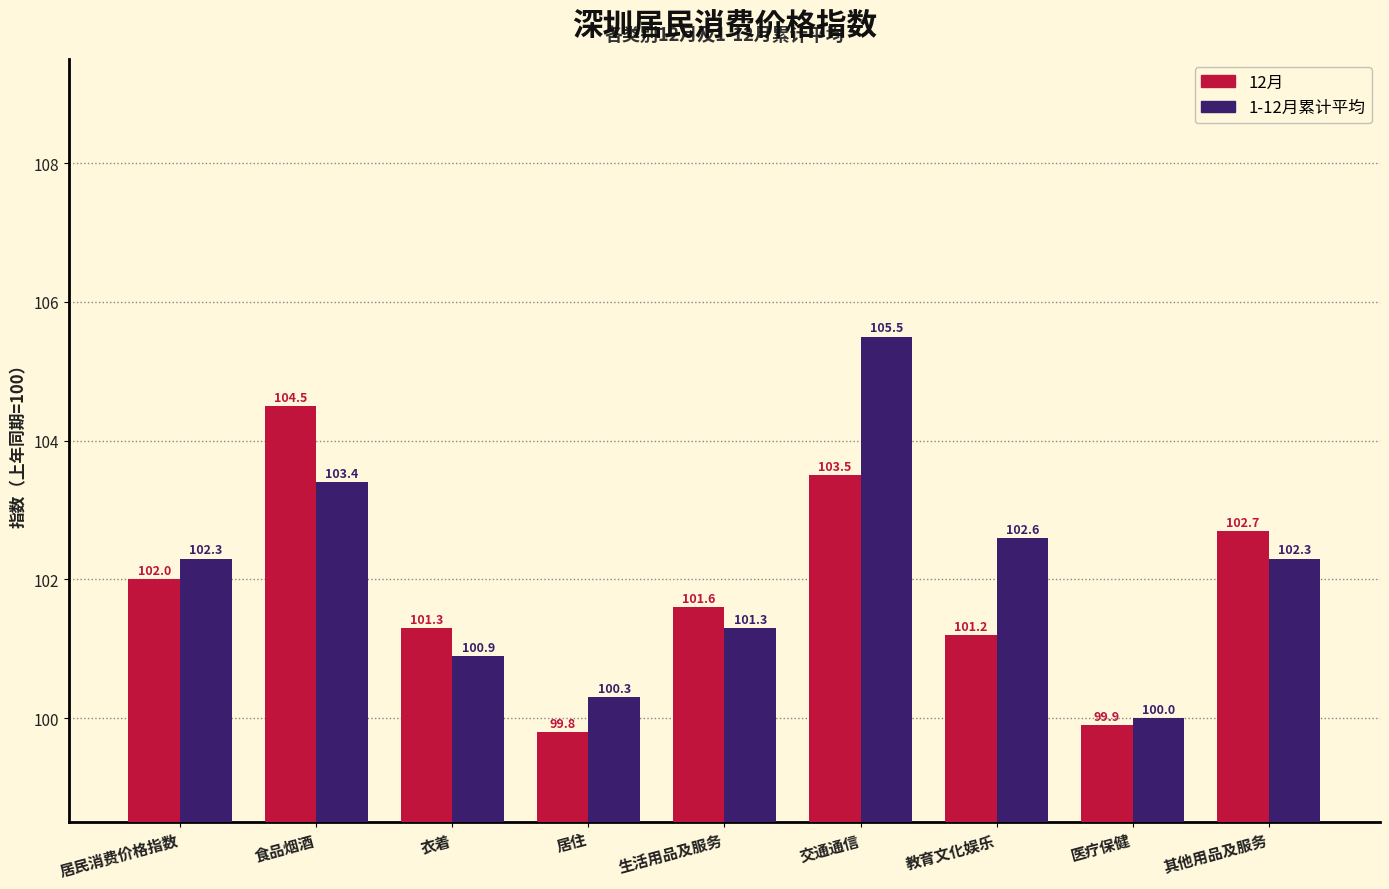

Reading left to right, what are all the values shown in this chart?

12月: 102.0	104.5	101.3	99.8	101.6	103.5	101.2	99.9	102.7
1-12月累计平均: 102.3	103.4	100.9	100.3	101.3	105.5	102.6	100.0	102.3